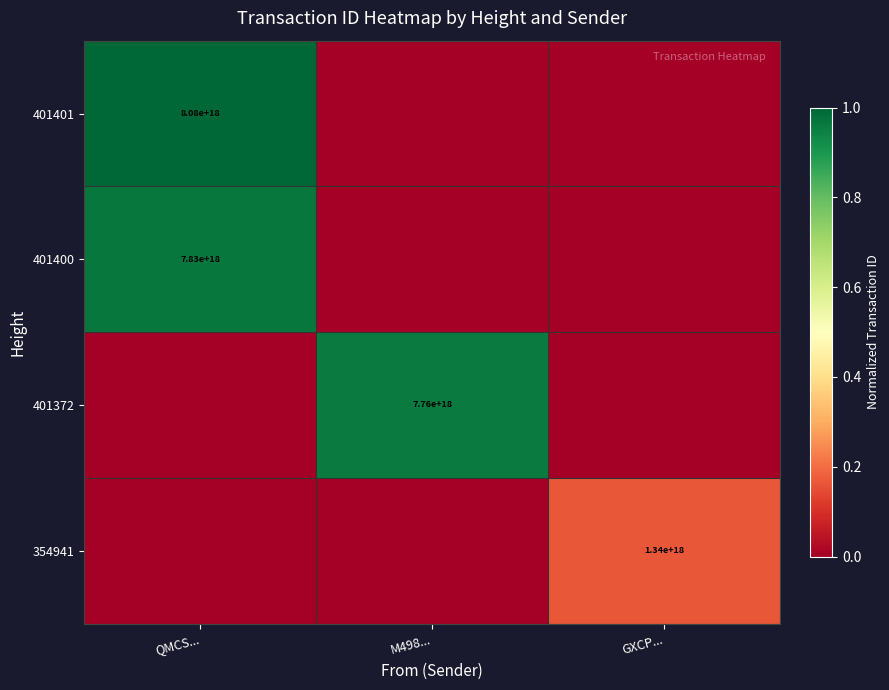

True or false: 401372 has a value of 12954003523120840704 at M498....

False